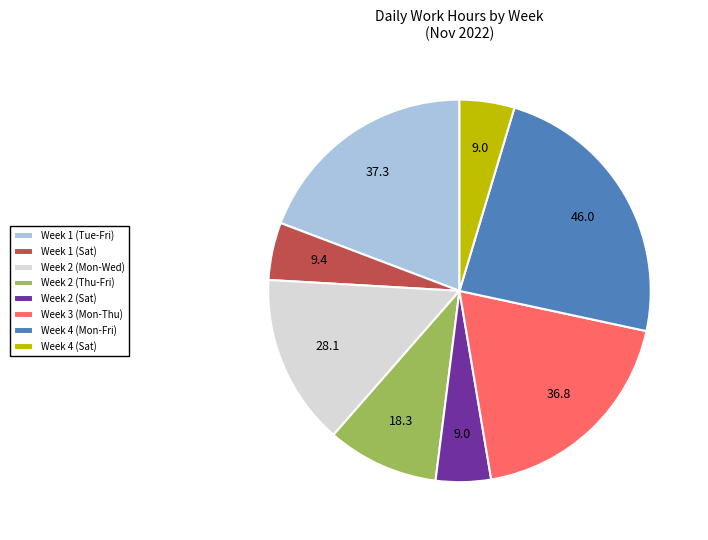

Does Week 2 (Mon-Wed) represent more than half of the total?

No